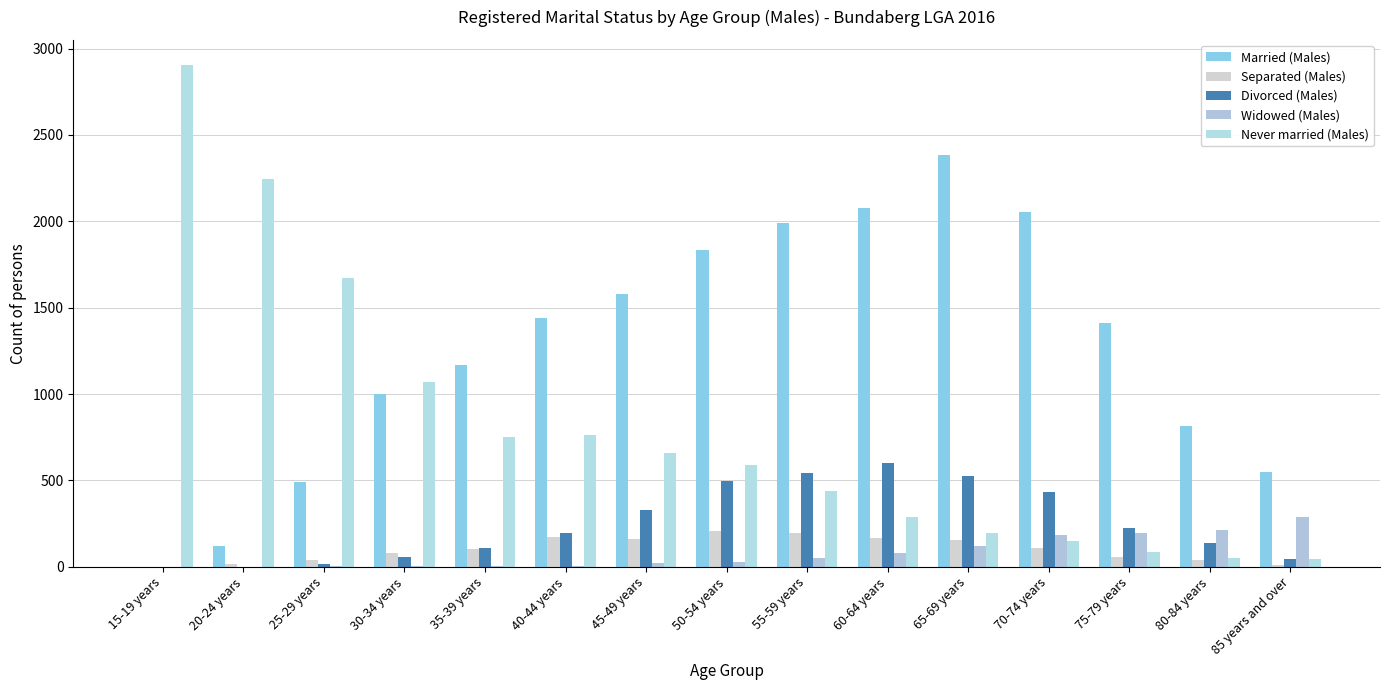

True or false: Married (Males) has a value of 81 at 20-24 years.

False